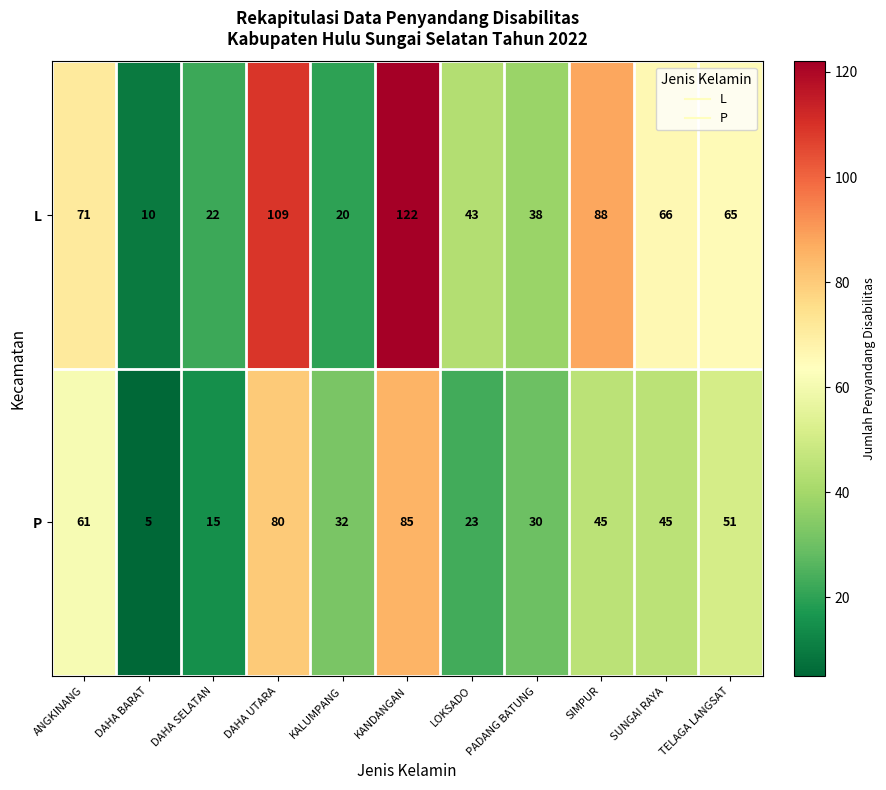

Count the number of categories in the chart.

11